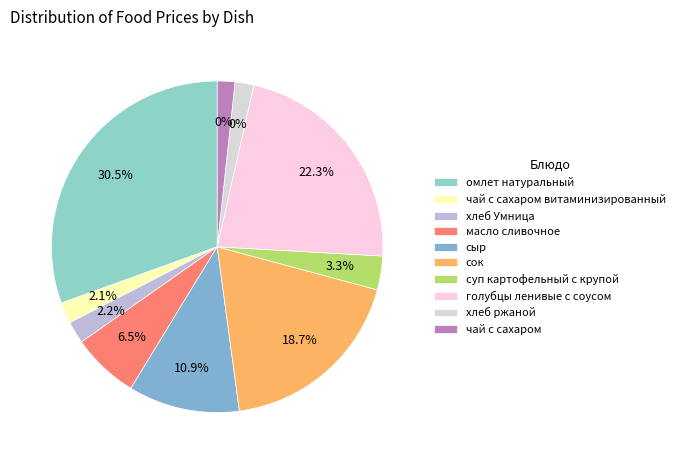

How much of the chart is everything except омлет натуральный?

69.5%